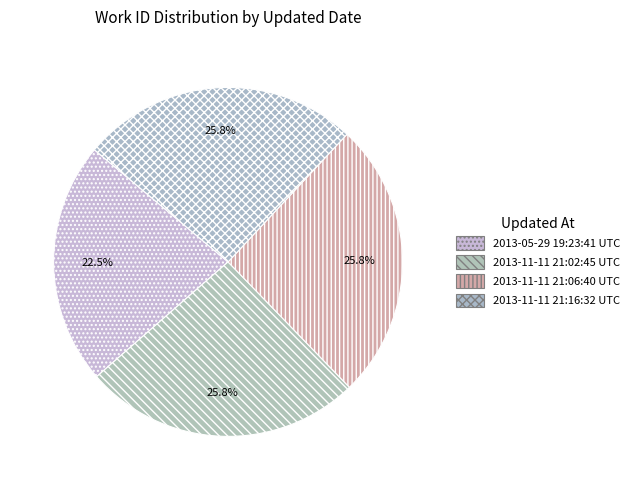

How many segments does this pie chart have?

4